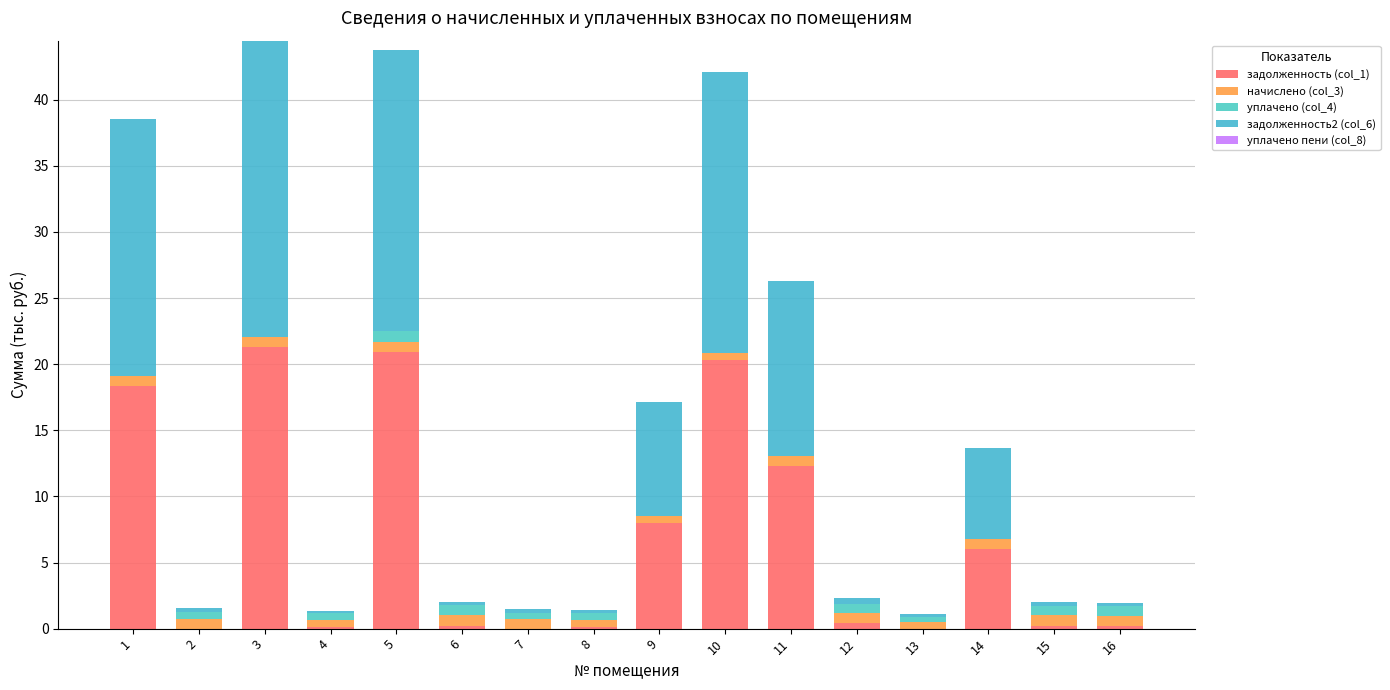

Does the chart contain stacked bars?

Yes